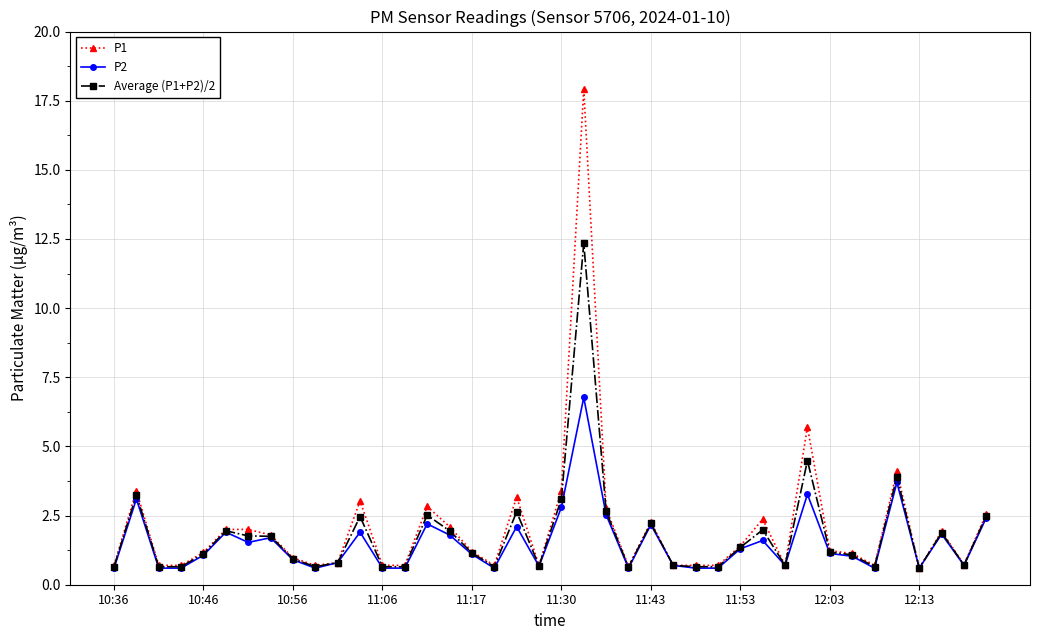

What is the value of the P2 point at the 39th from the left?

0.7